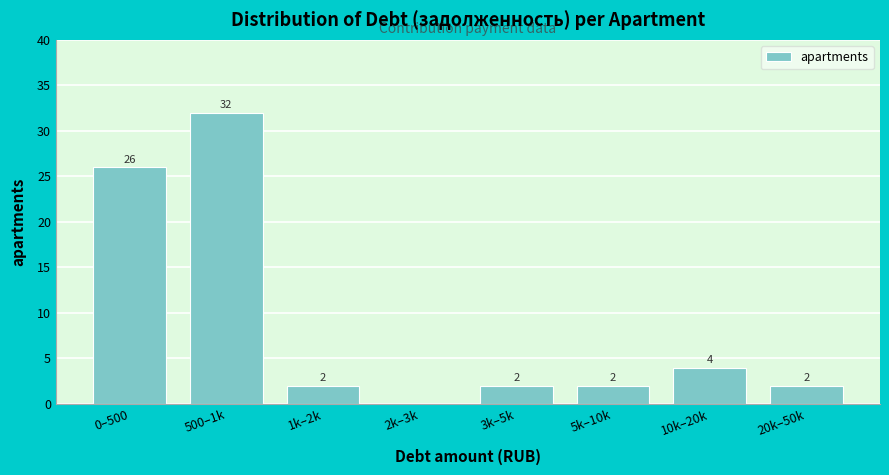

Reading left to right, what are all the values shown in this chart?

0–500=26	500–1k=32	1k–2k=2	2k–3k=0	3k–5k=2	5k–10k=2	10k–20k=4	20k–50k=2